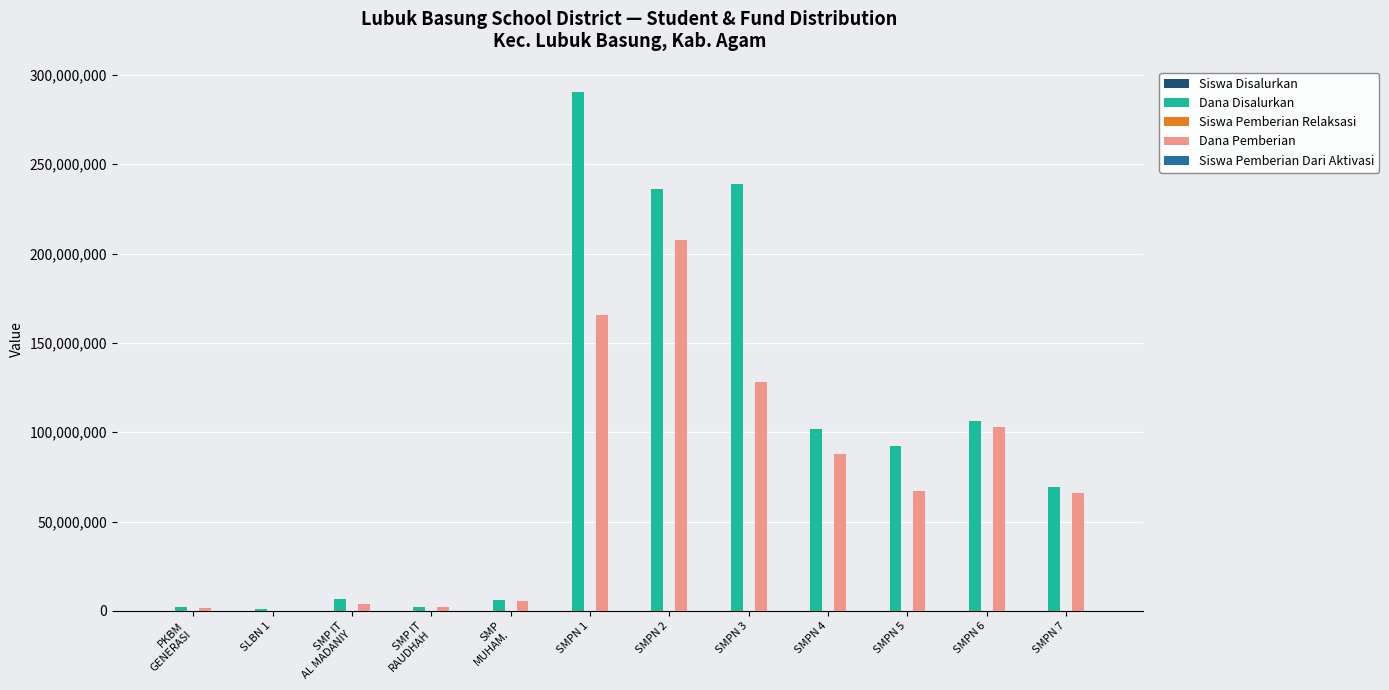

Between SMPN 2 and SMPN 3, which series saw the biggest shift?

Dana Pemberian